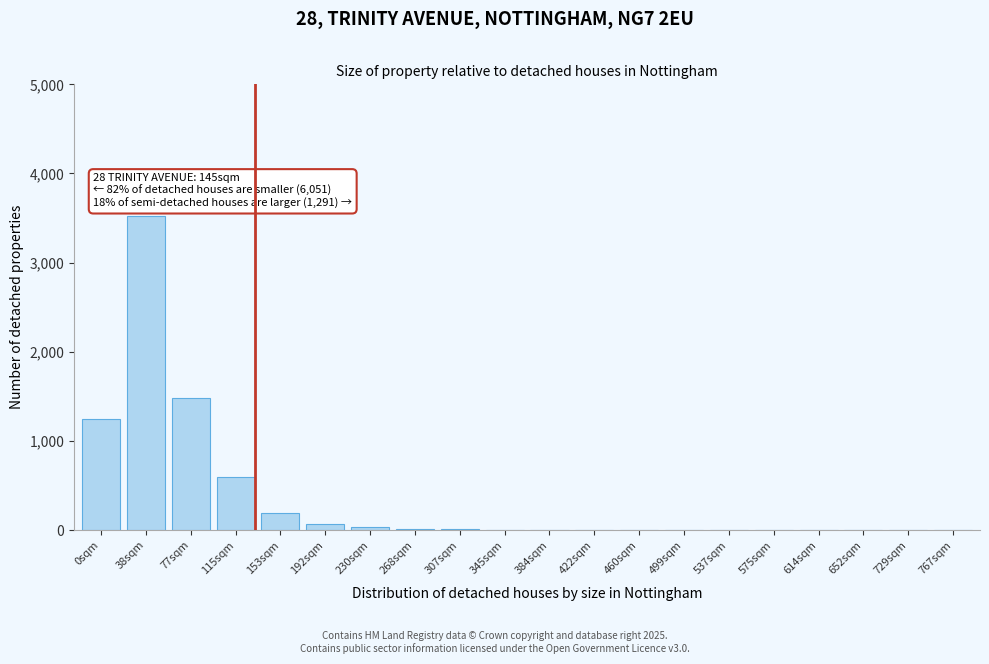

Which label corresponds to the largest value in the chart?

38sqm